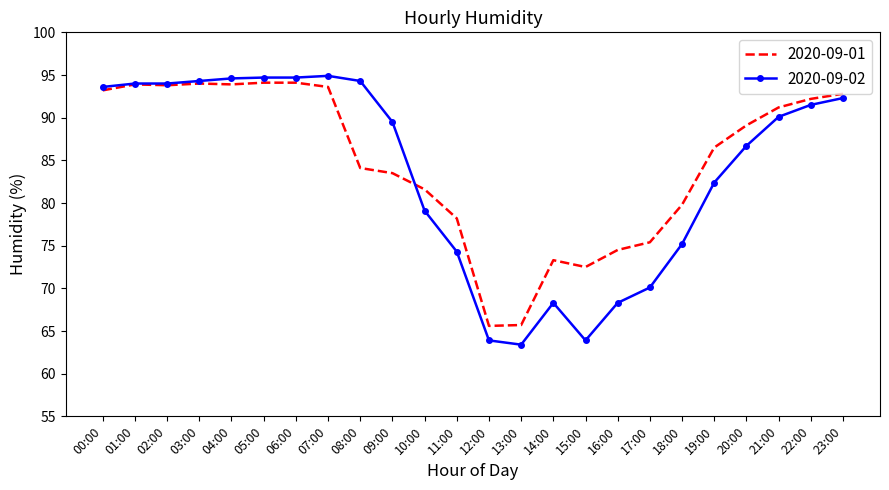

At 08:00, list the series in order from largest to smallest.

2020-09-02, 2020-09-01